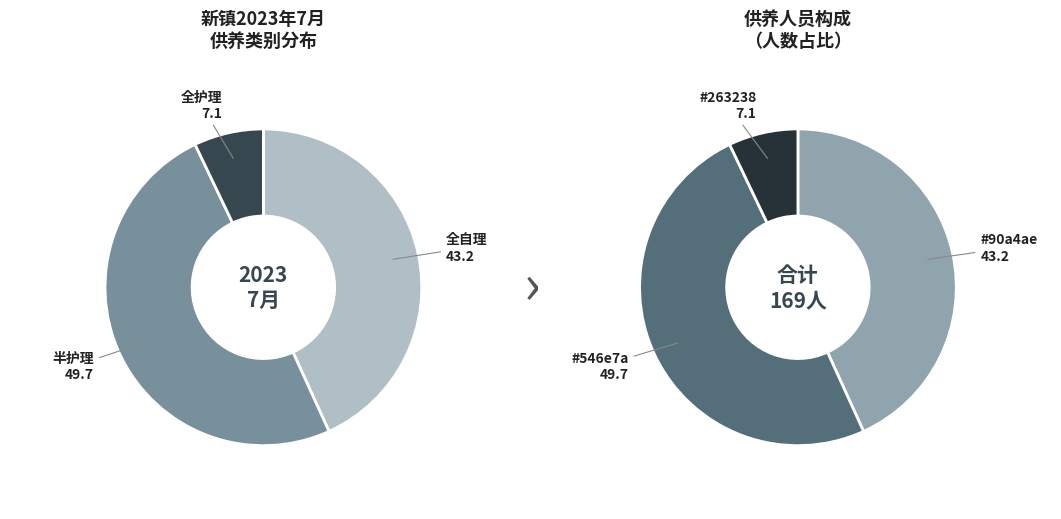

Rank the categories by value from highest to lowest.

半护理, 全自理, 全护理